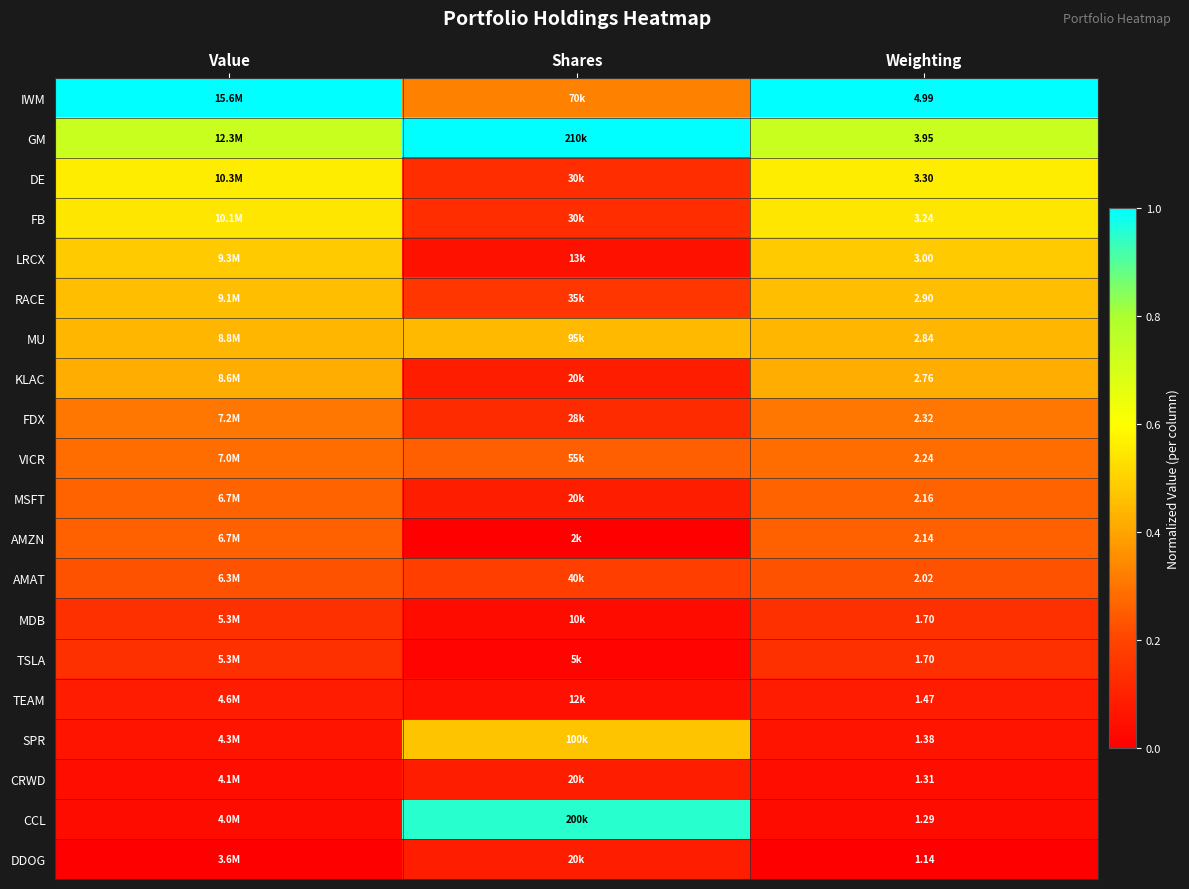

Is the value of RACE at Weighting greater than the value of AMAT at Weighting?

Yes